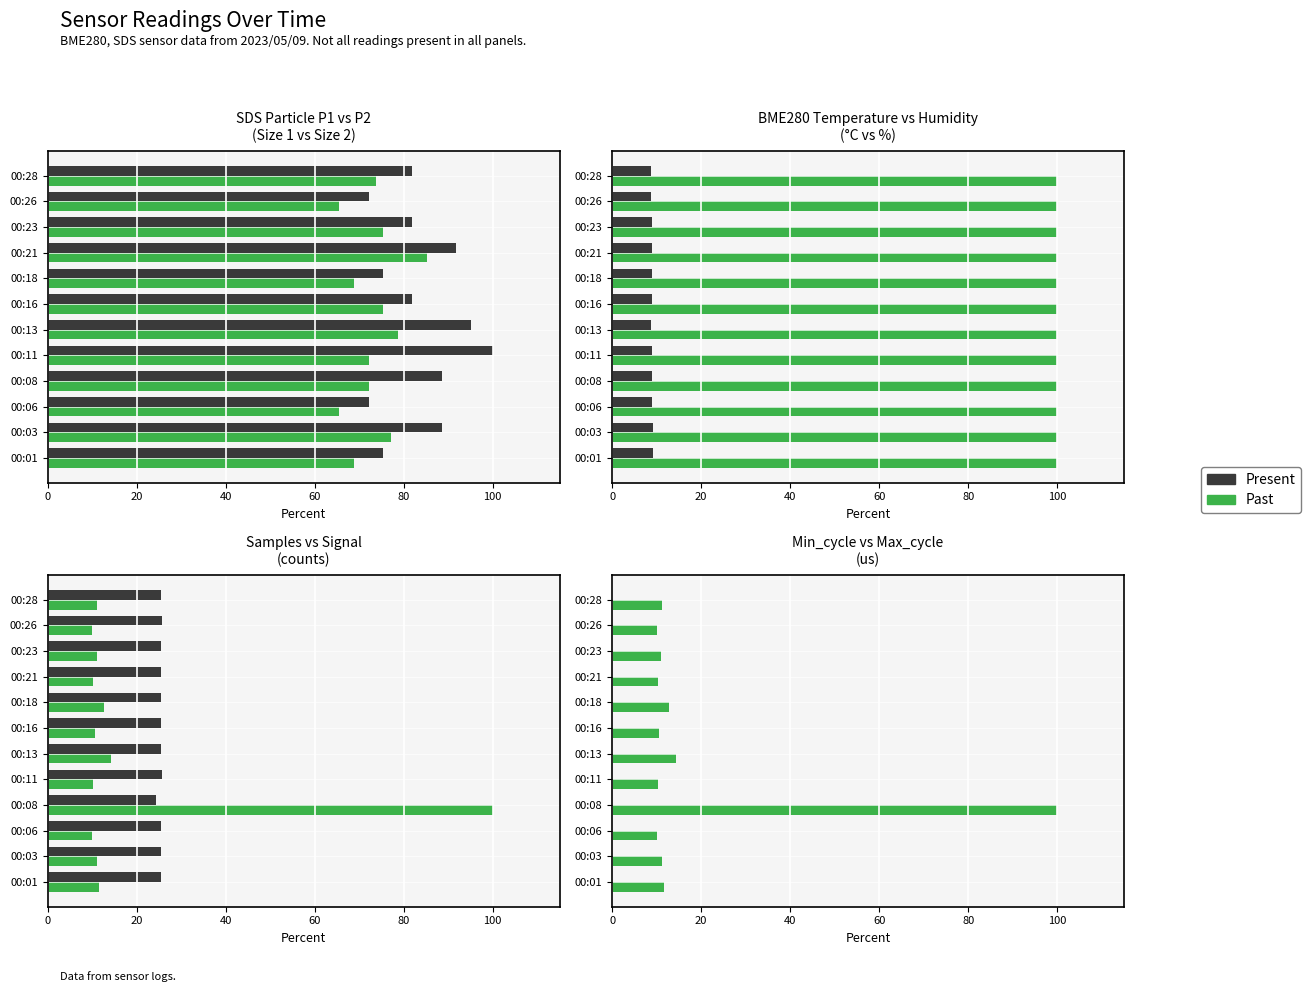

How many distinct data groups are displayed?

2